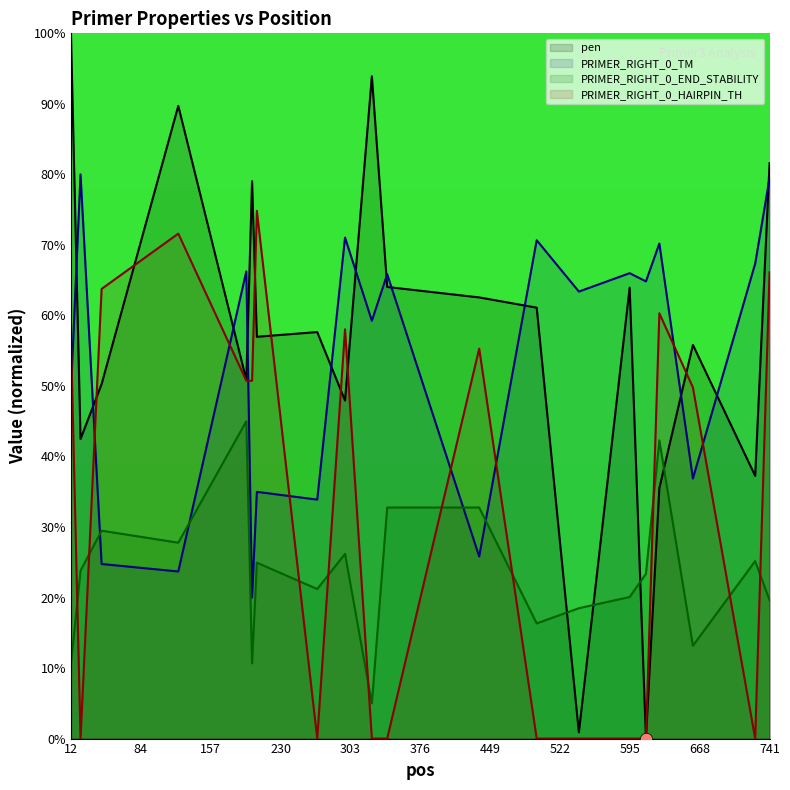

Is the value of PRIMER_RIGHT_0_END_STABILITY at 298 greater than the value of PRIMER_RIGHT_0_HAIRPIN_TH at 206?

No